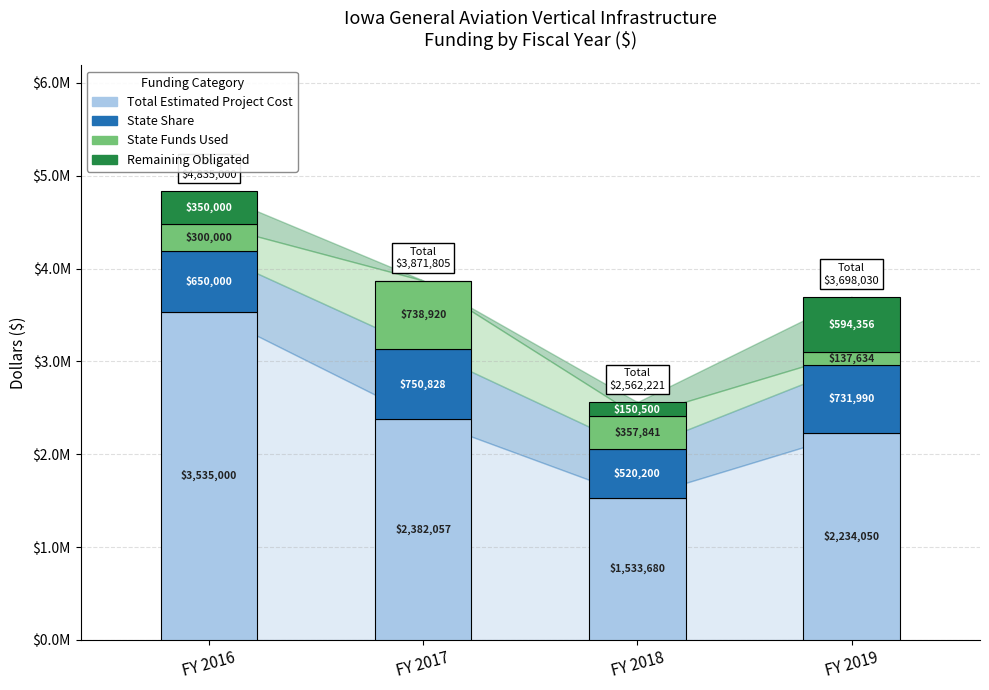

What are all the series names shown in the legend?

Total Estimated Project Cost, State Share, State Funds Used, Remaining Obligated